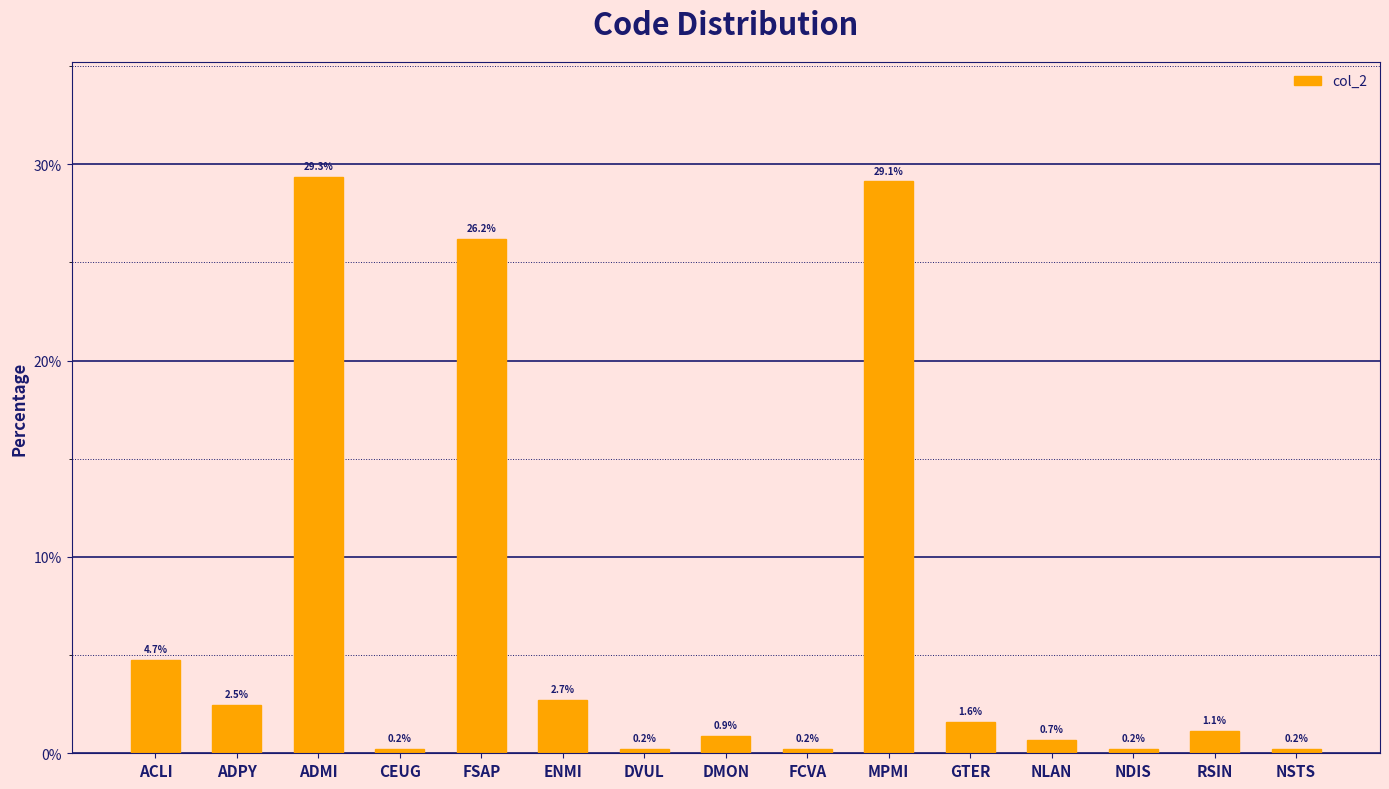

The value at ADMI is 29.3. True or false?

True